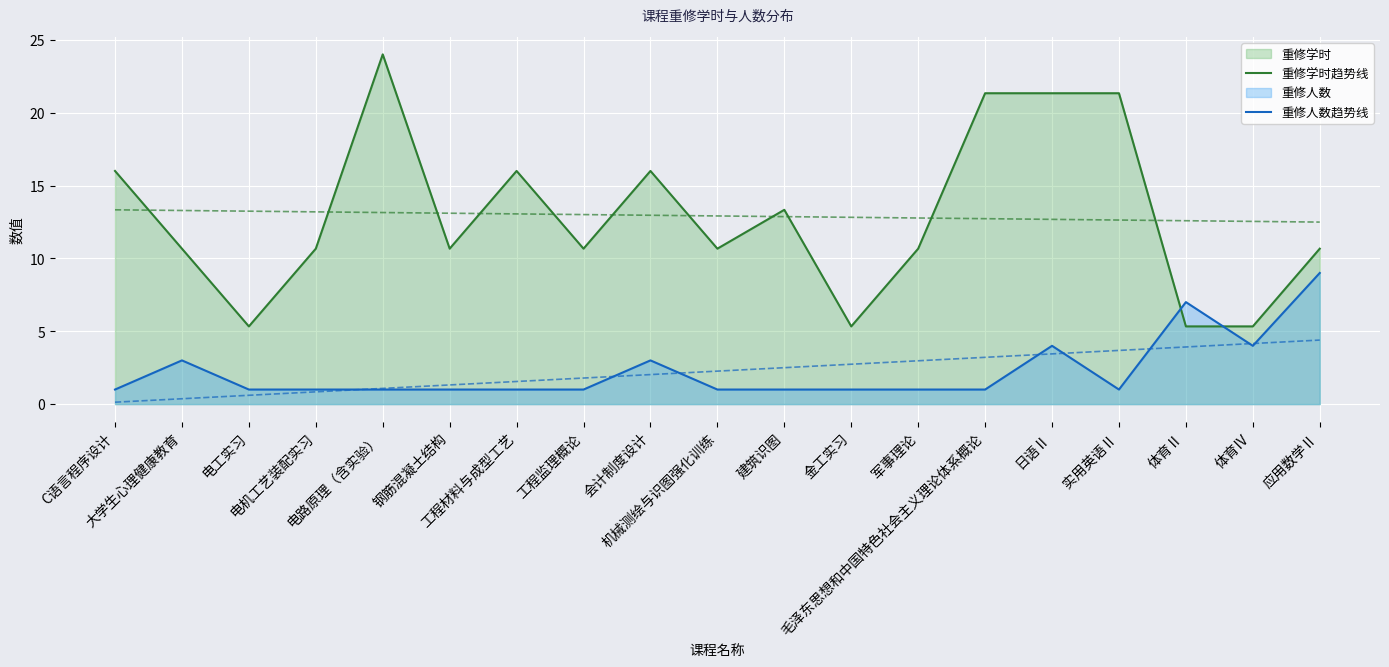

At which category does the chart reach its peak across all series?

电路原理（含实验）